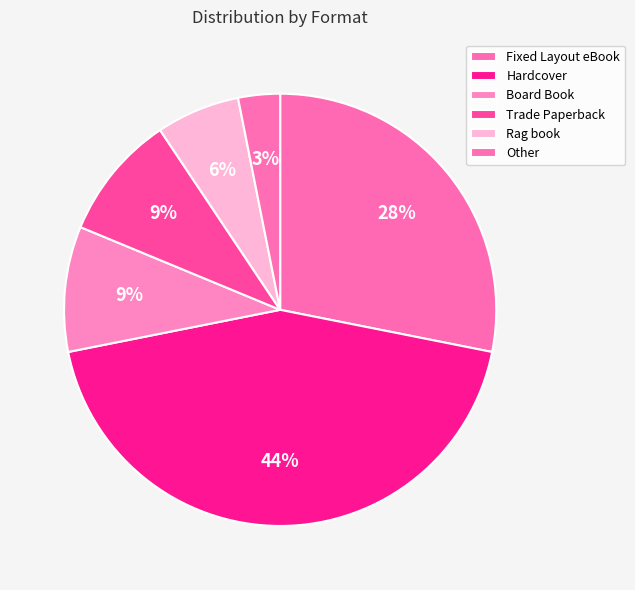

To the nearest percent, what is the combined percentage of Hardcover and Board Book?

53%